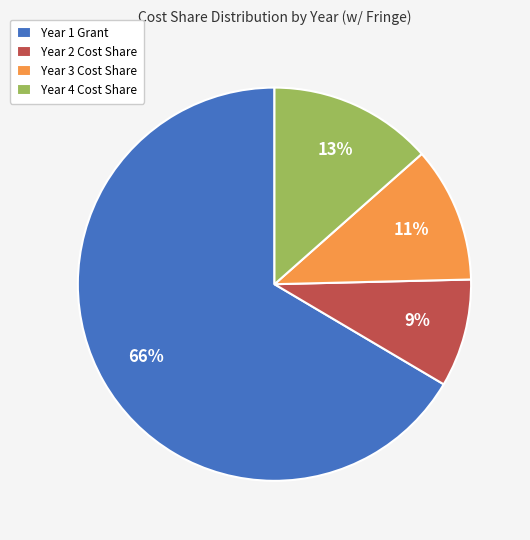

What percentage is the Year 3 Cost Share slice, to the nearest percent?

11%